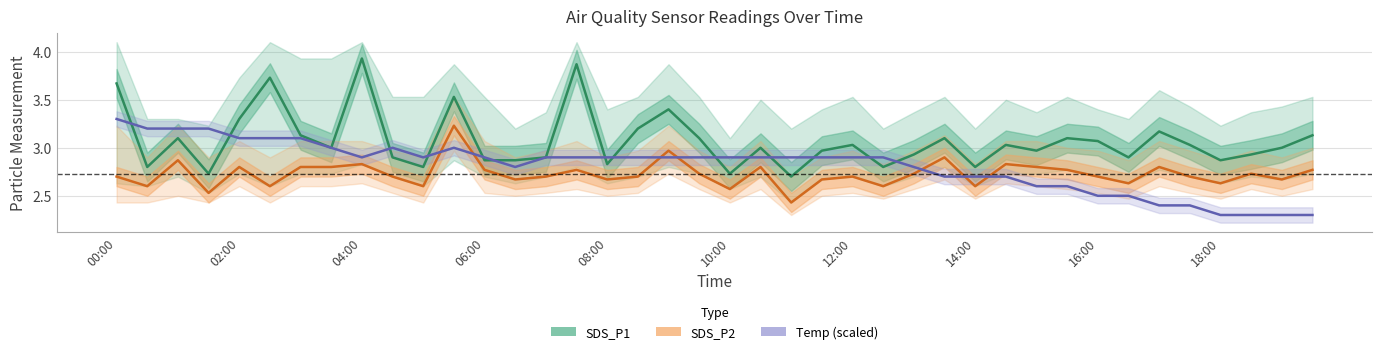

True or false: SDS_P1 and SDS_P2 intersect in this chart.

False